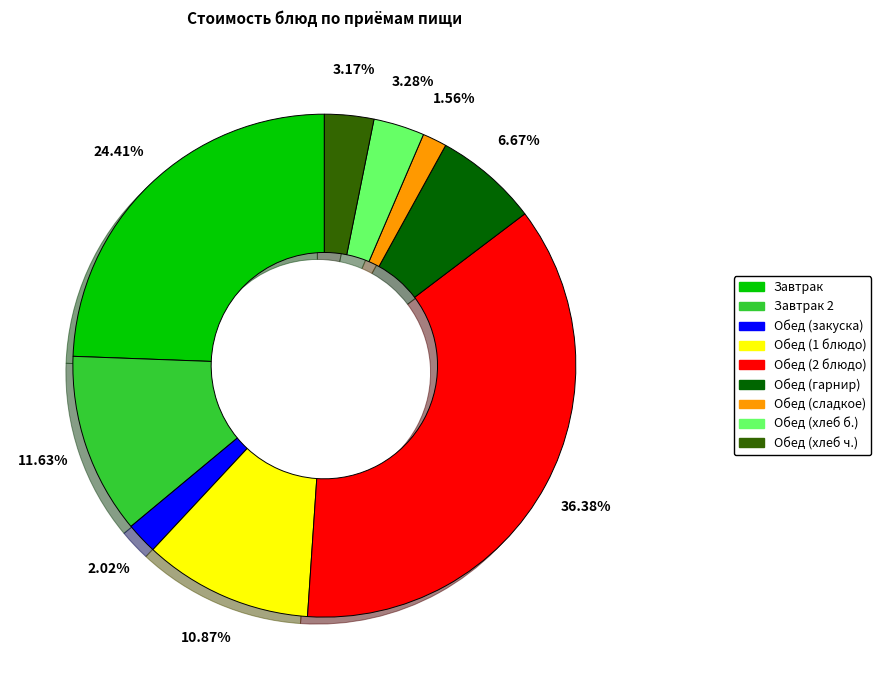

Between Завтрак 2 and Обед (2 блюдо), which is larger?

Обед (2 блюдо)